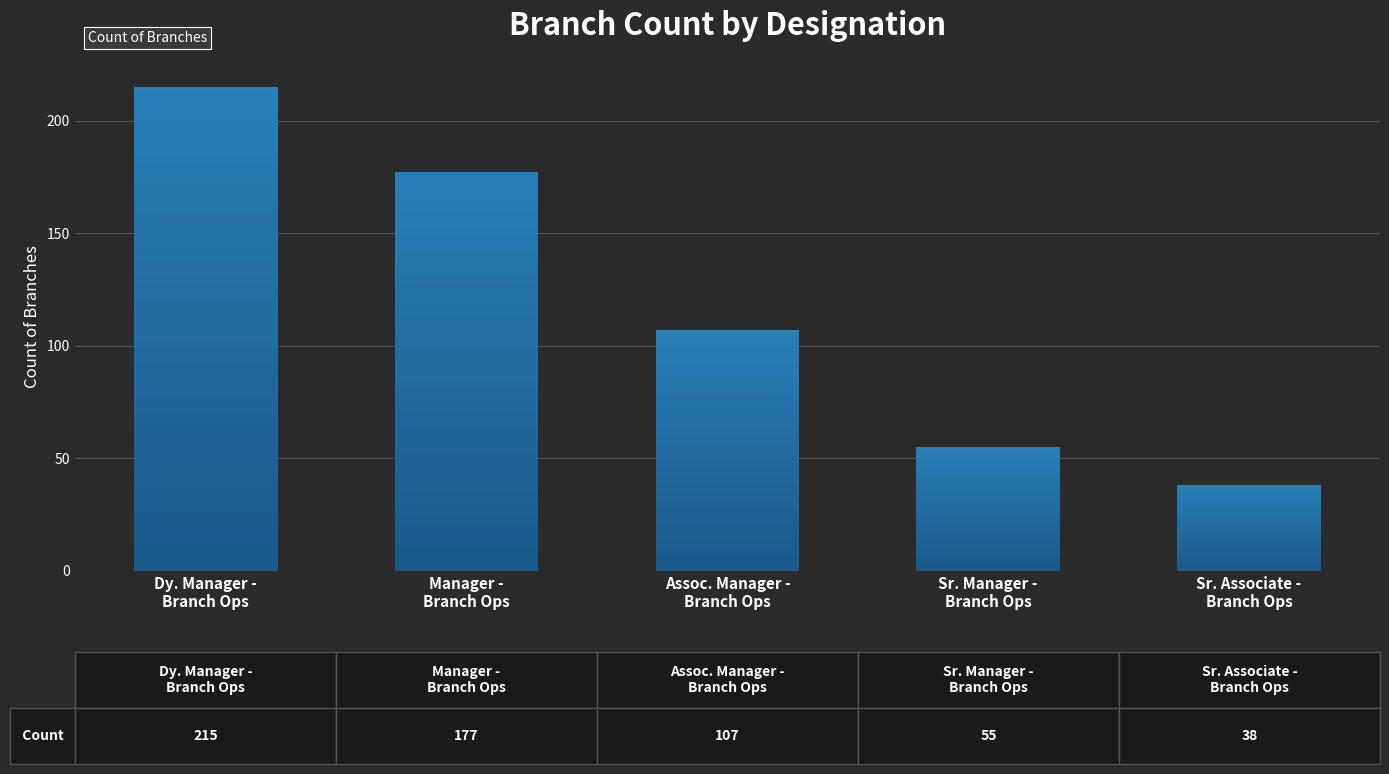

What is the ratio of the value at Assoc. Manager -
Branch Ops to the value at Sr. Manager -
Branch Ops?

1.9